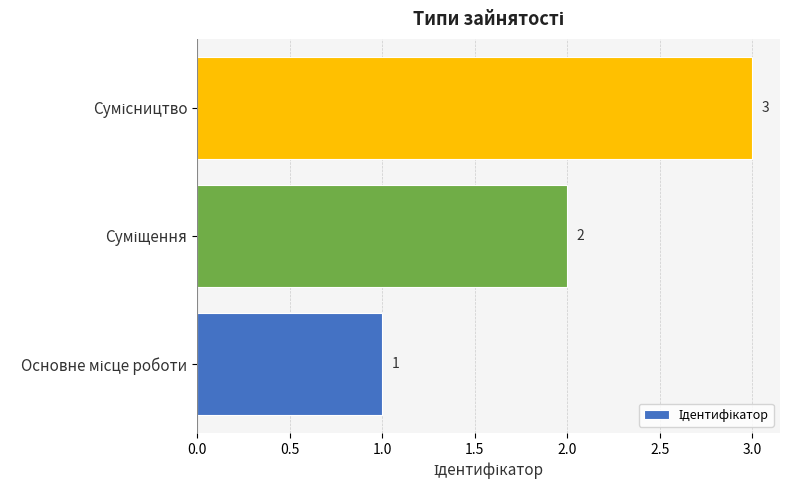

Count the values in the range 1 to 3.

3